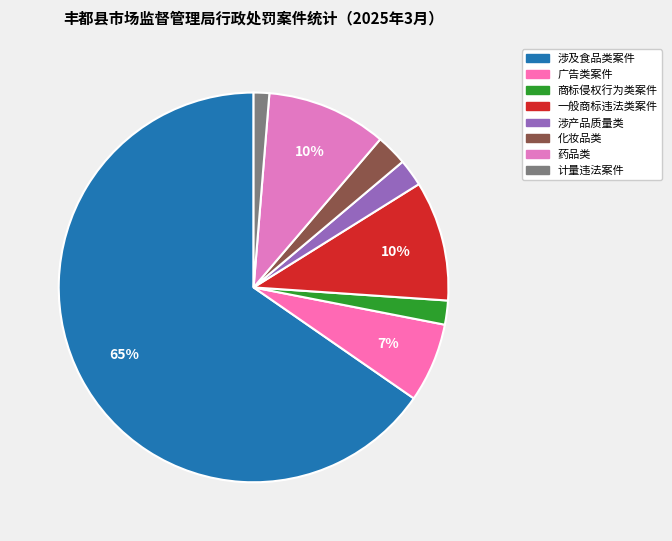

Which slice is the smallest?

计量违法案件